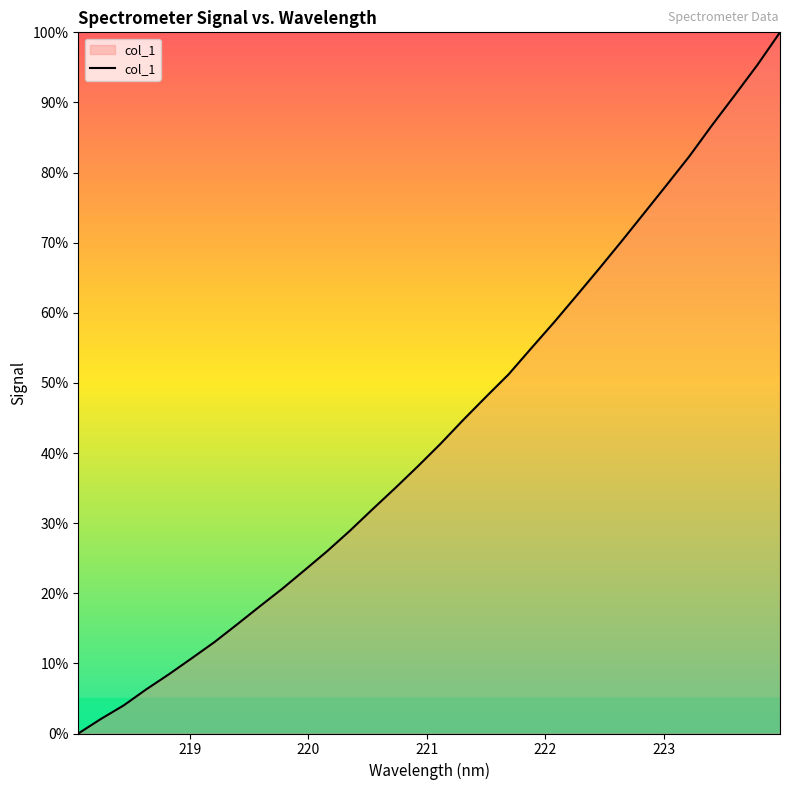

What is the difference between the maximum and minimum values?

100.0